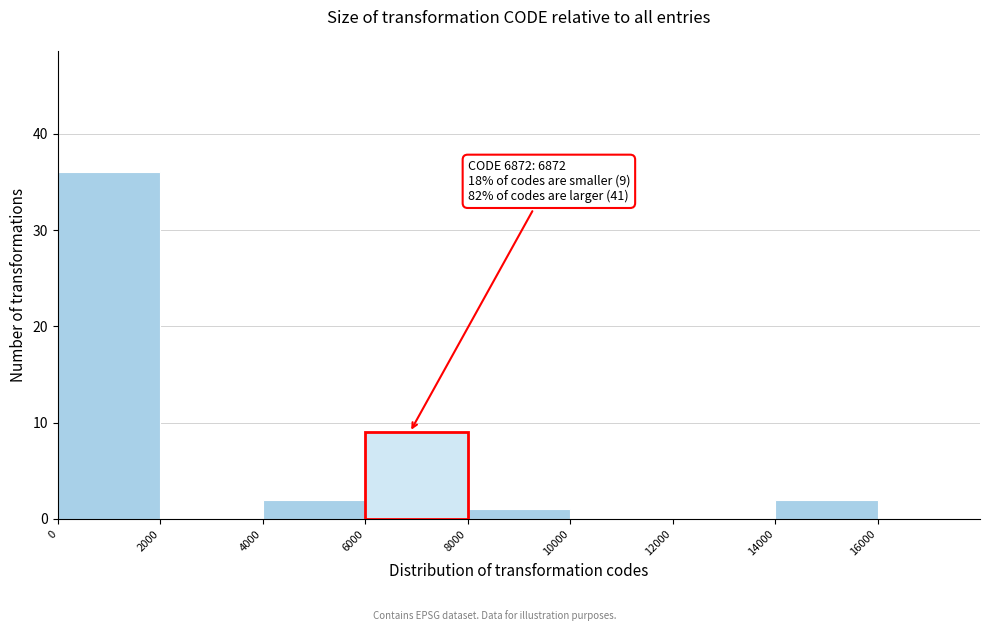

Which range on the x-axis has the tallest bar?

0 to 2000